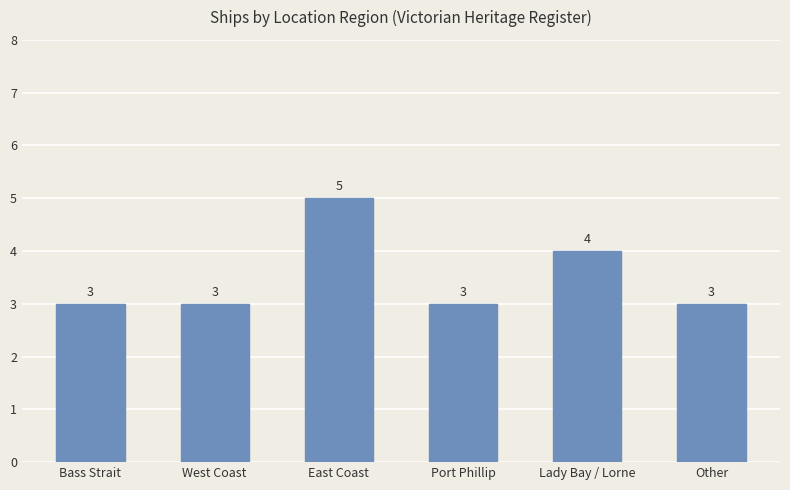

Count the values in the range 3 to 4.

5